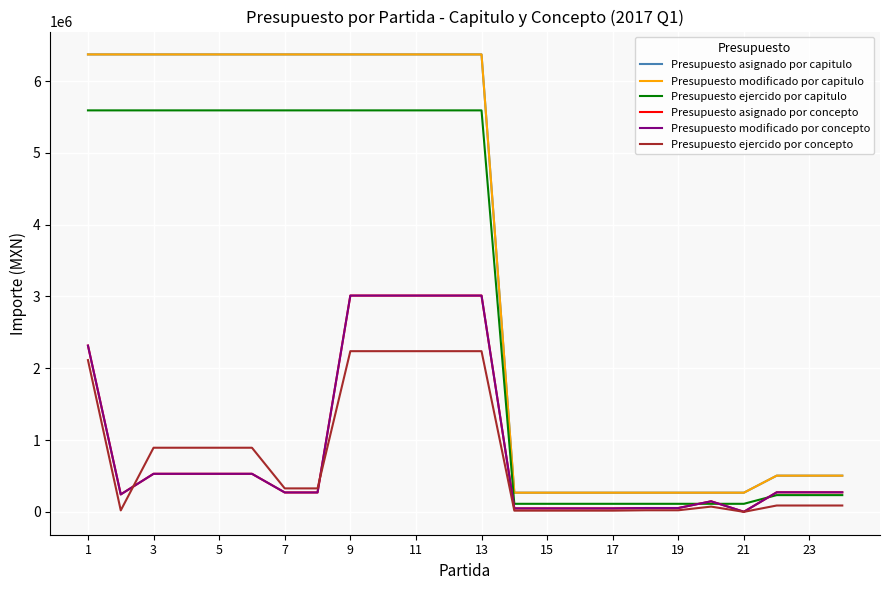

Does the chart have visible grid lines?

Yes